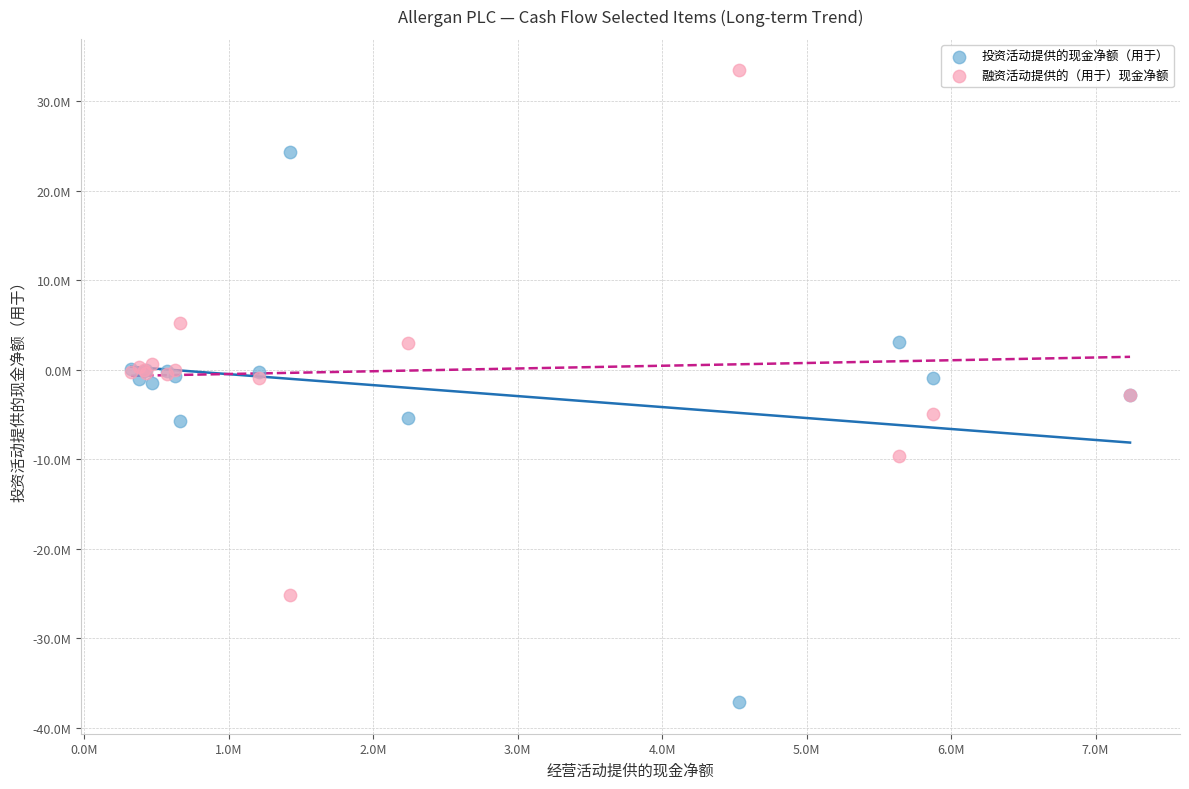

What are all the series names shown in the legend?

投资活动提供的现金净额（用于）, 融资活动提供的（用于）现金净额